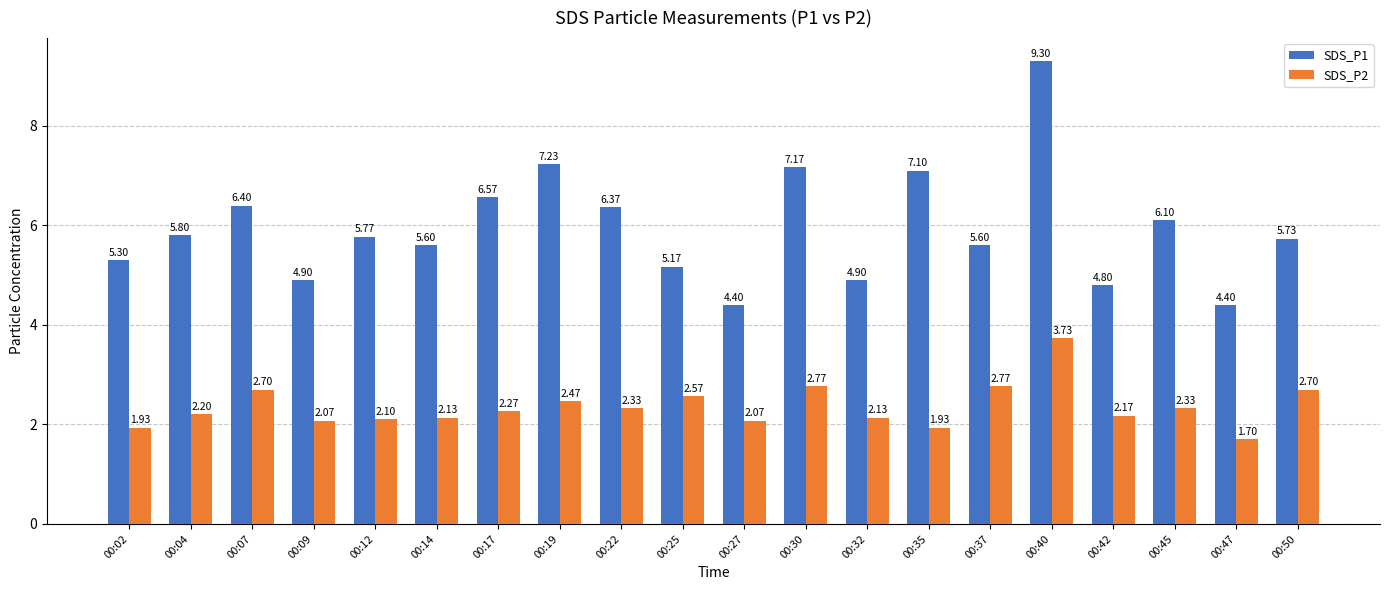

What is the smallest value displayed?

1.7